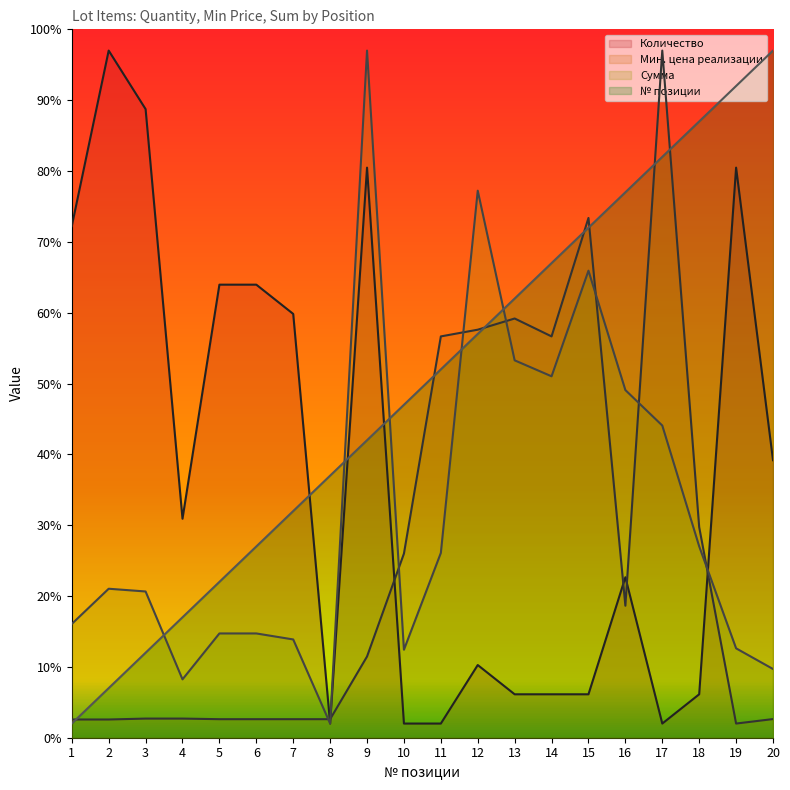

After their last crossing, which series has the higher values: Мин. цена реализации or № позиции?

№ позиции